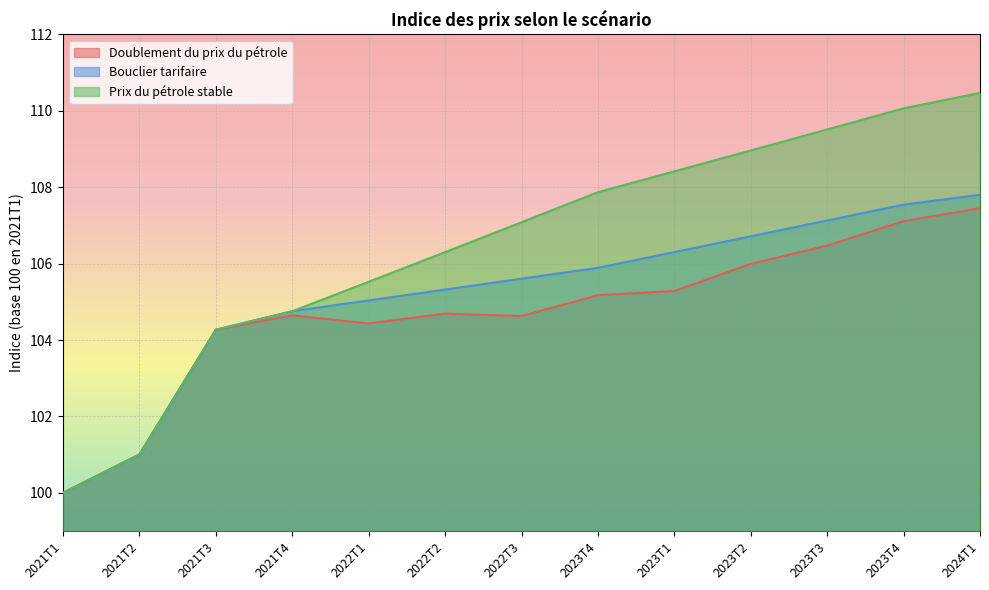

What is the smallest value displayed?

100.0